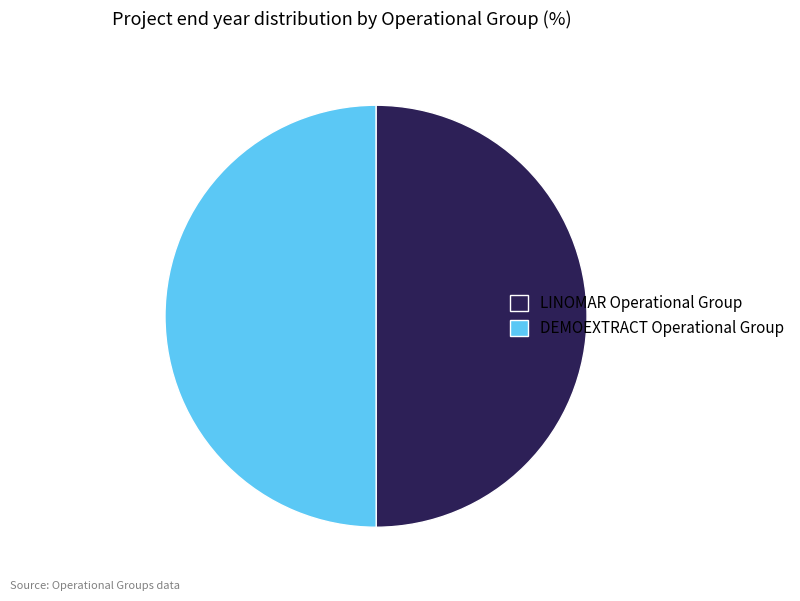

Is the sum of LINOMAR Operational Group and DEMOEXTRACT Operational Group greater than half?

Yes